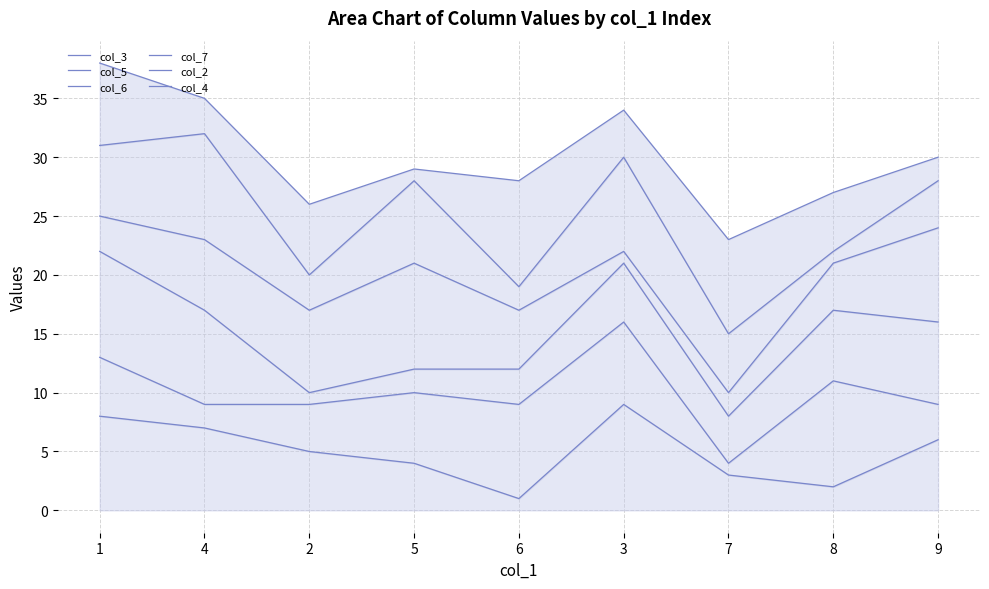

At 6, list the series in order from largest to smallest.

col_4, col_2, col_7, col_6, col_5, col_3